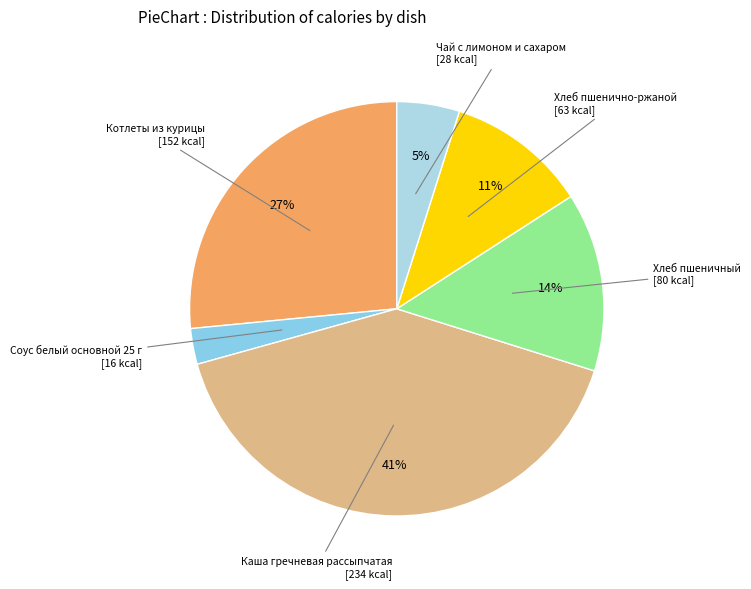

How many slices are in this pie chart?

6